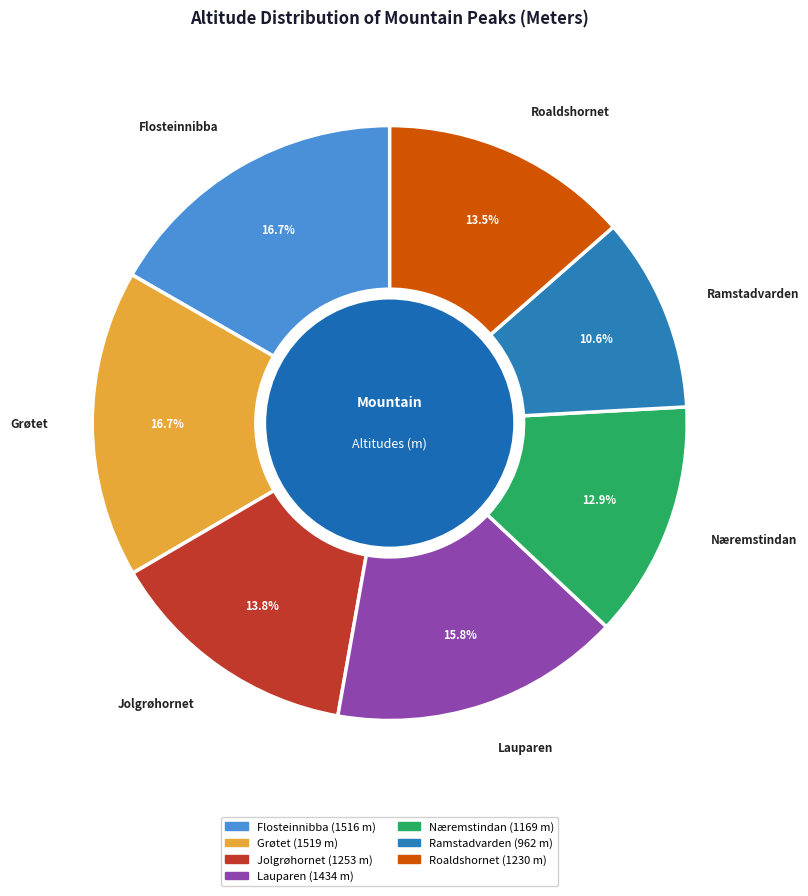

Which has a higher value, Flosteinnibba or Ramstadvarden?

Flosteinnibba